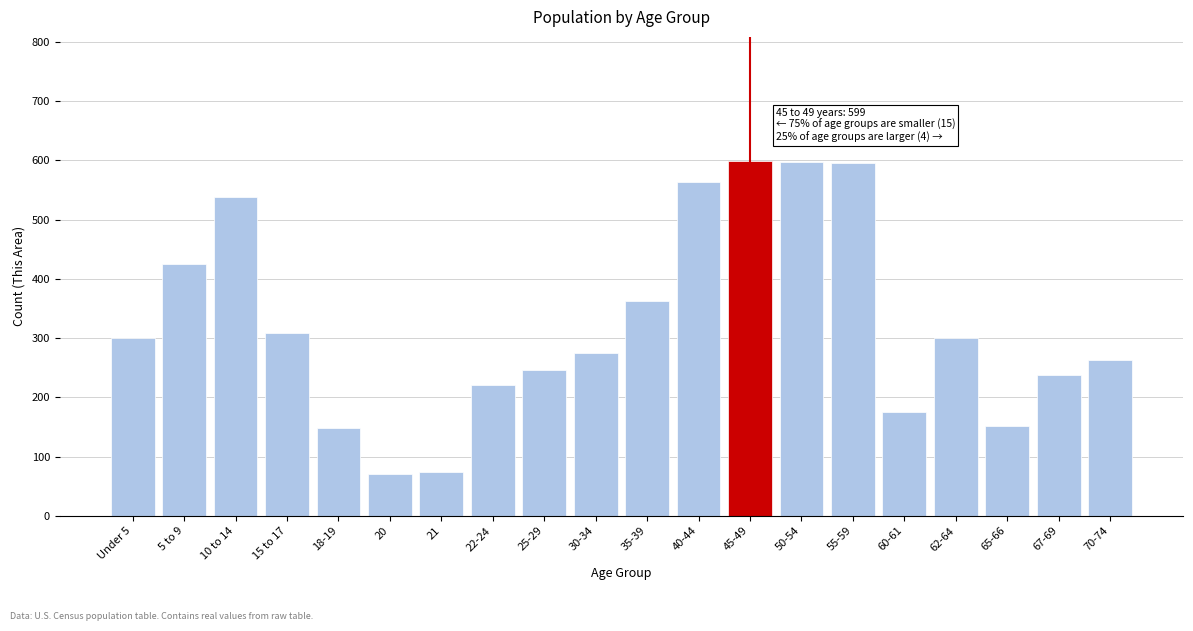

What is the greatest value displayed?

599